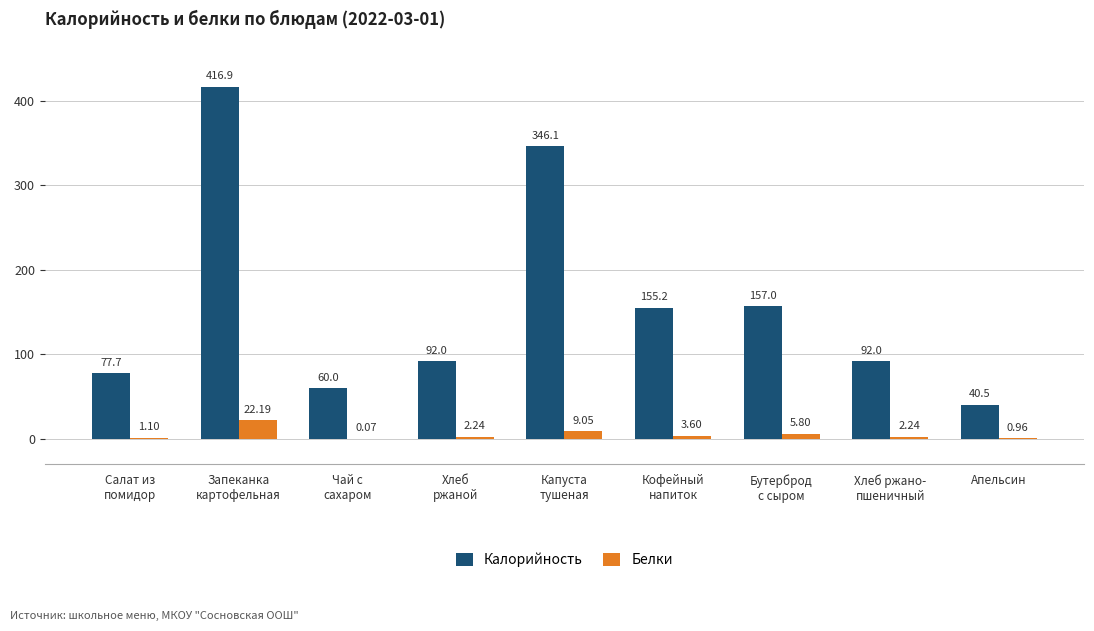

Are the bars horizontal?

No